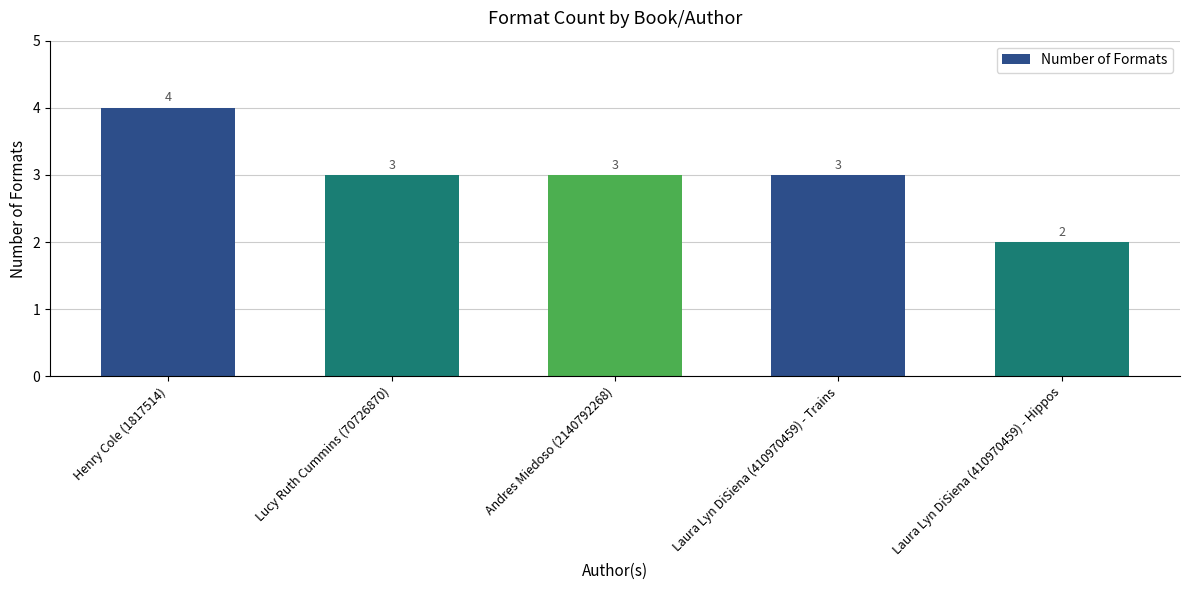

Is it true that the value at Laura Lyn DiSiena (410970459) - Trains is 3?

True